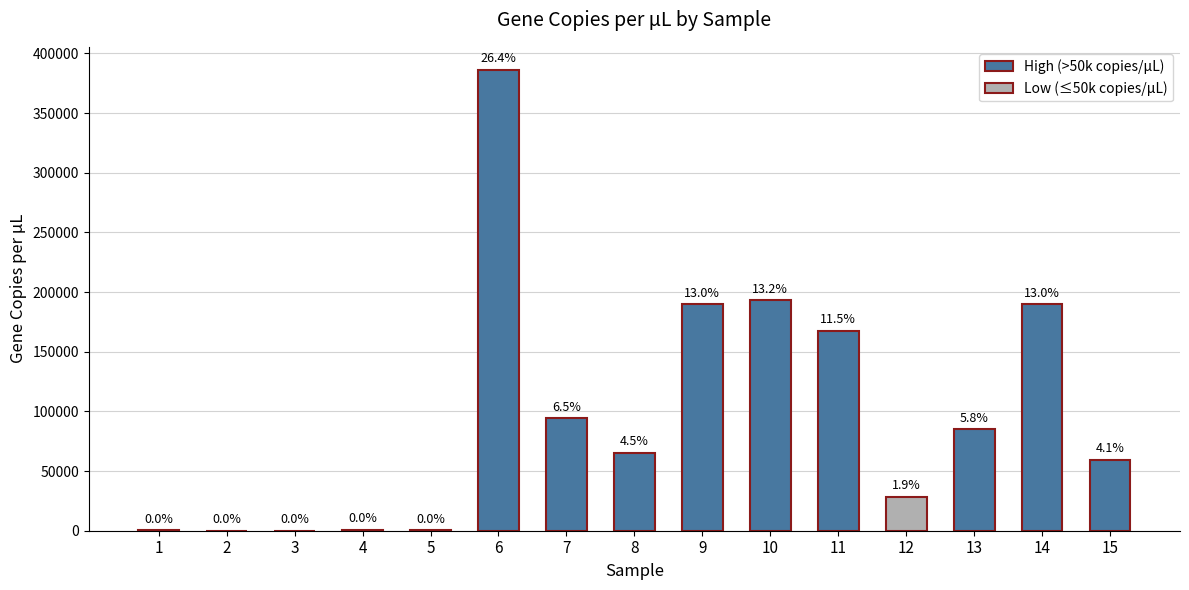

Are the bars horizontal?

No